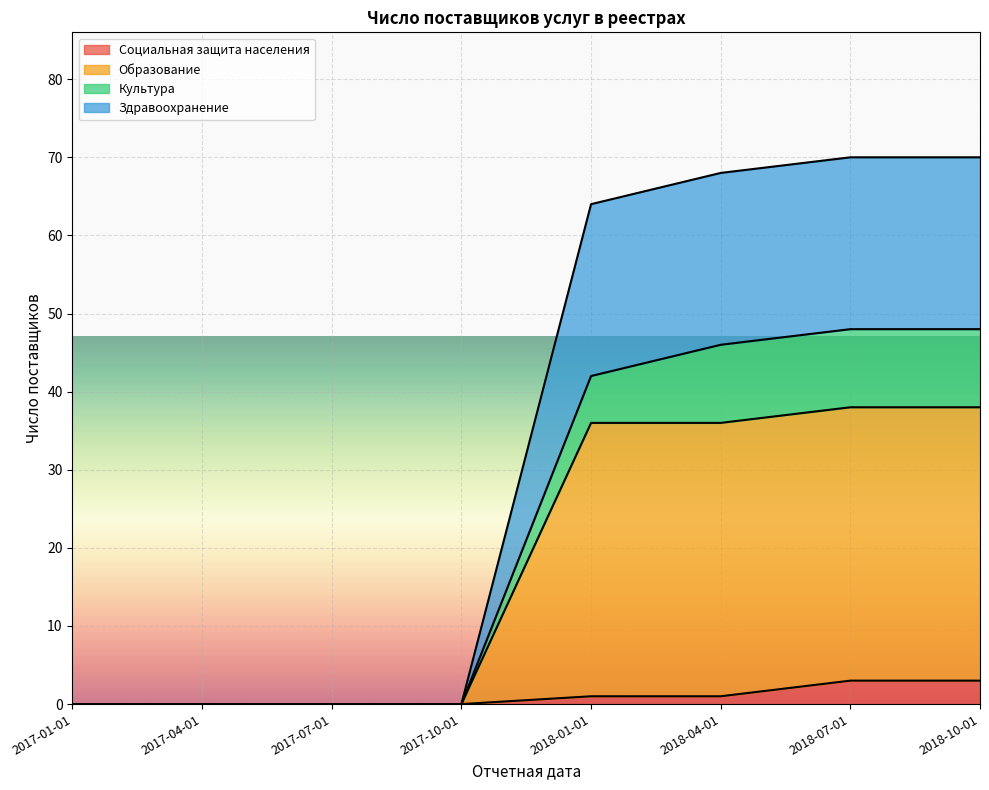

At how many categories does at least one series exceed 58?

4